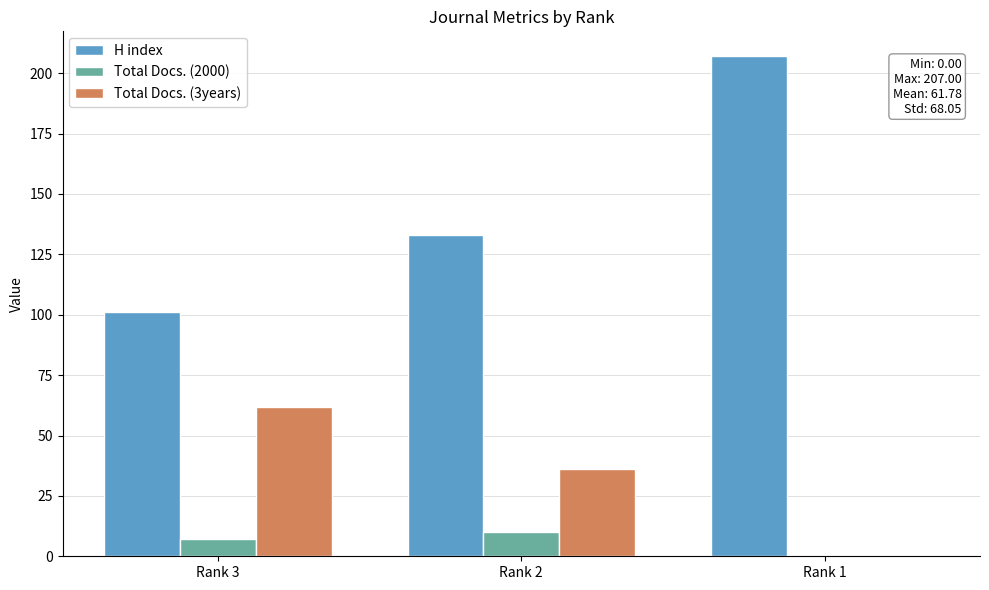

At which label does Total Docs. (3years) first exceed 36?

Rank 3